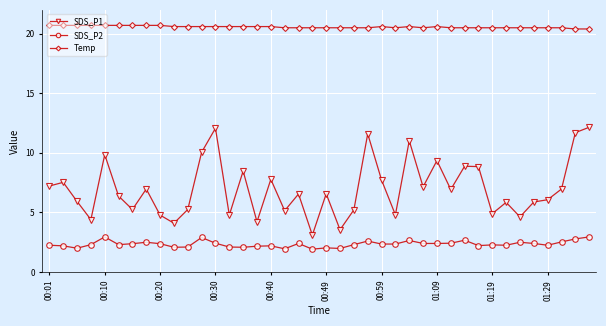

Which series has the largest range (max minus min)?

SDS_P1